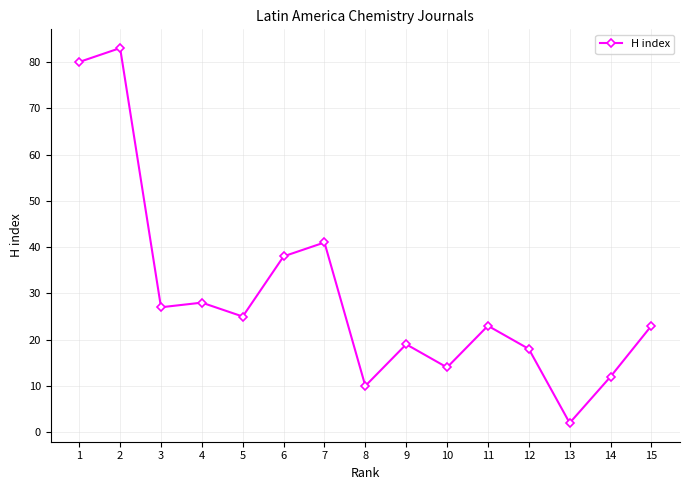

Which label corresponds to the largest value in the chart?

2